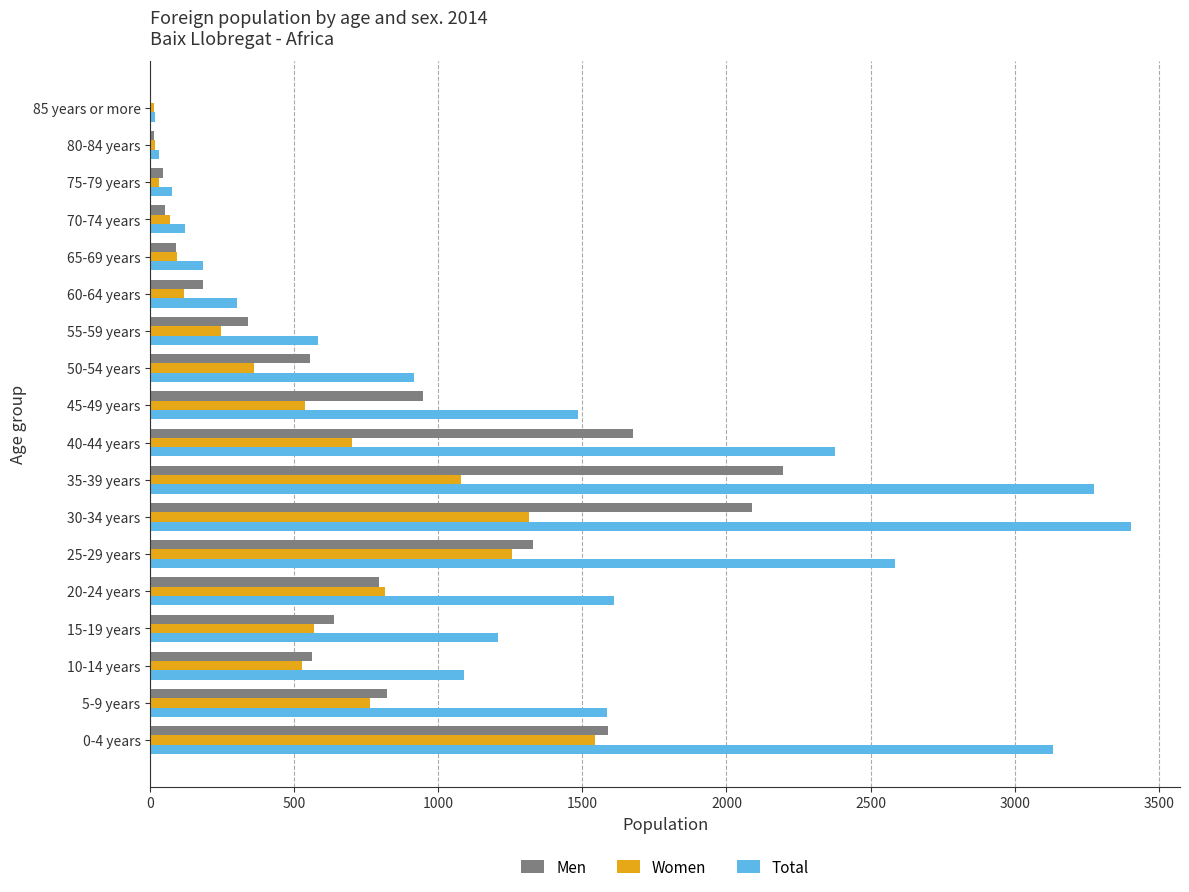

What is the highest value of the Women series?

1543